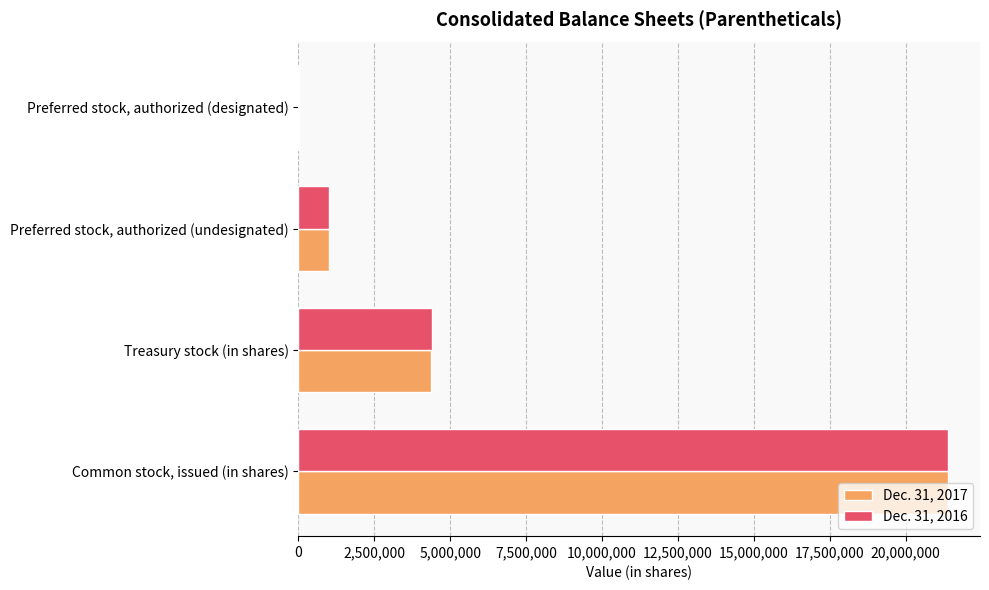

The value of Dec. 31, 2017 at Common stock, issued (in shares) is 21381779. True or false?

True